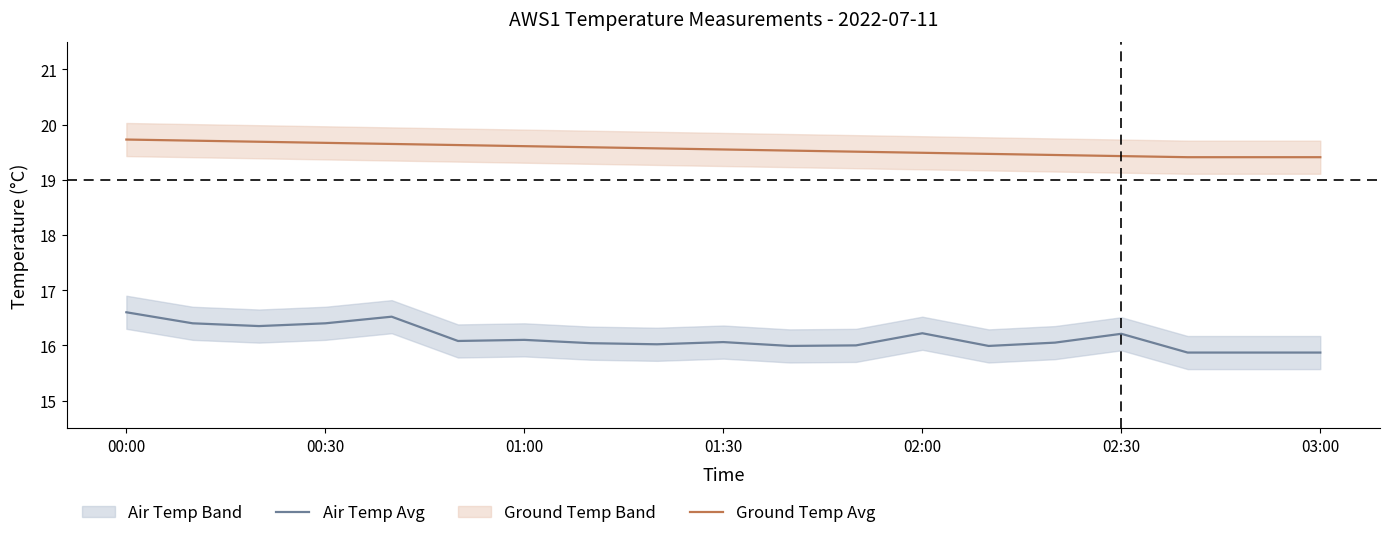

True or false: Air Temp Avg and Ground Temp Avg intersect in this chart.

False